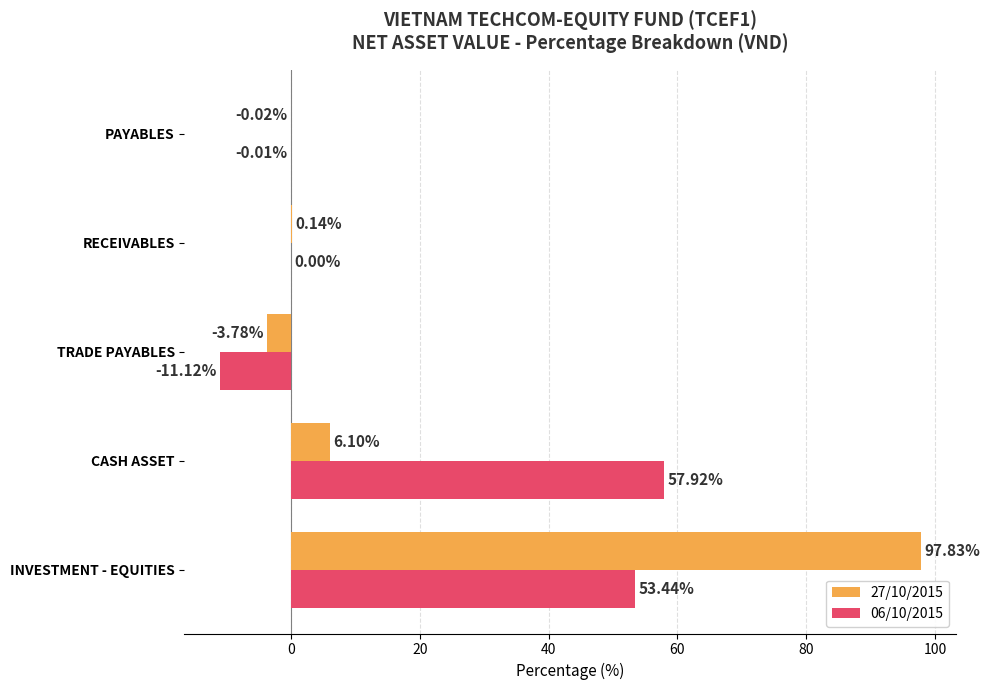

Which series changed the most between TRADE PAYABLES and RECEIVABLES?

06/10/2015